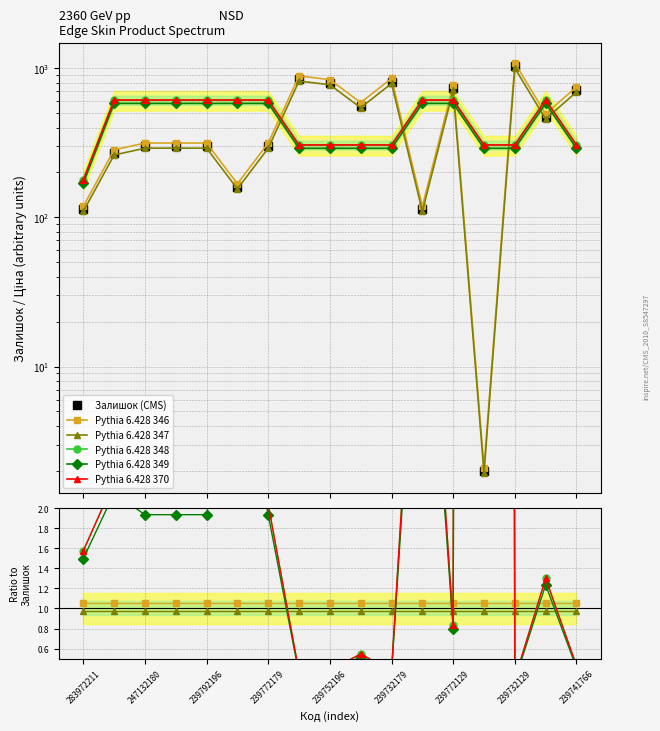

The value of Pythia 6.428 370 at 239732129 is 0.2. True or false?

False